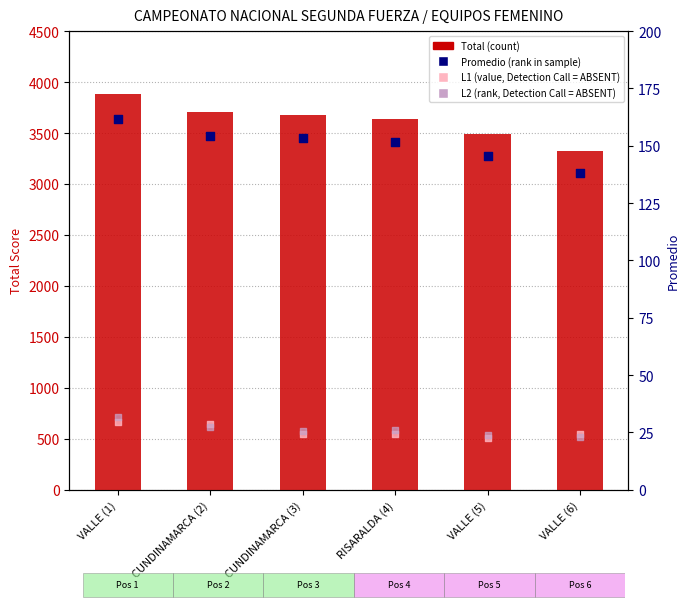

At which category is the sum across all series the highest?

VALLE (1)